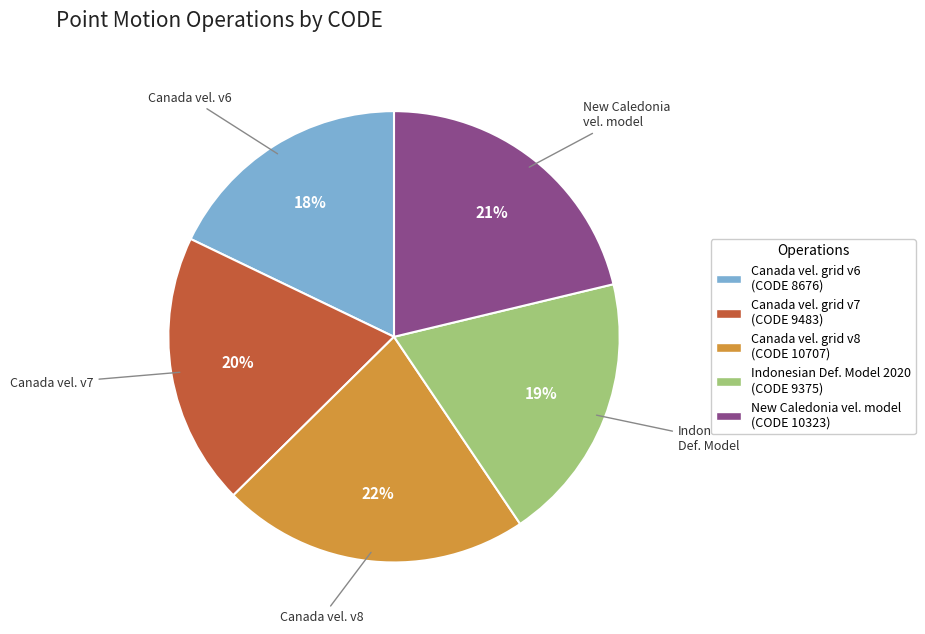

Is there a majority slice in this chart?

No